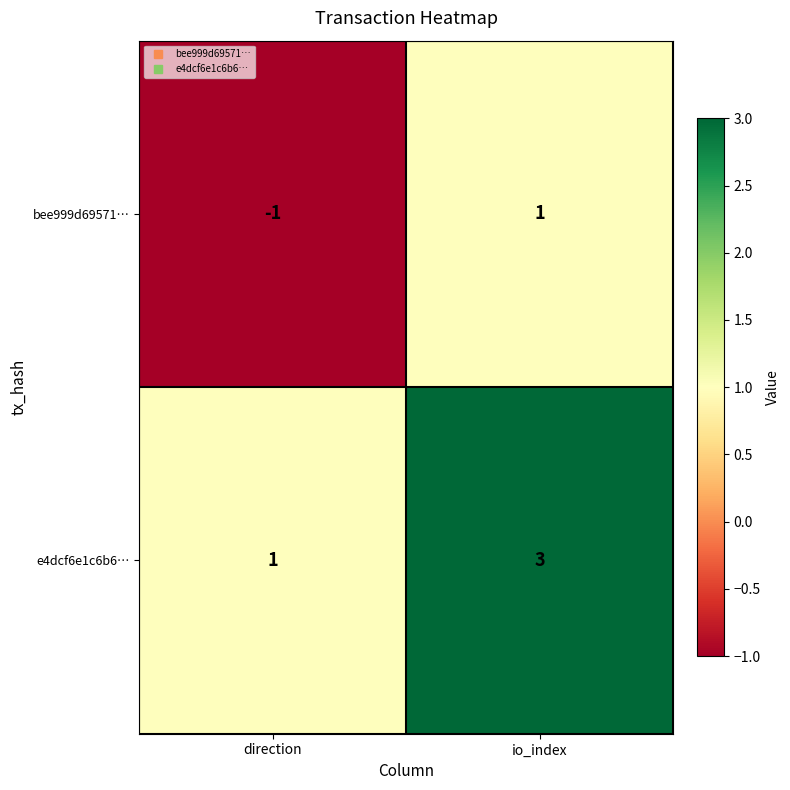

What is the highest value of the e4dcf6e1c6b6… series?

3